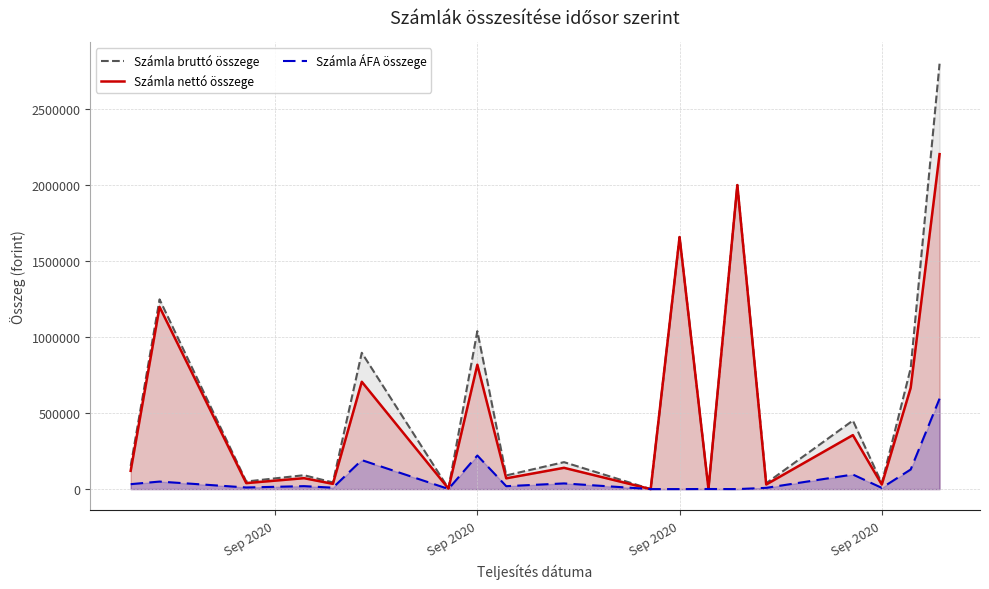

What are all the series names shown in the legend?

Számla bruttó összege, Számla nettó összege, Számla ÁFA összege